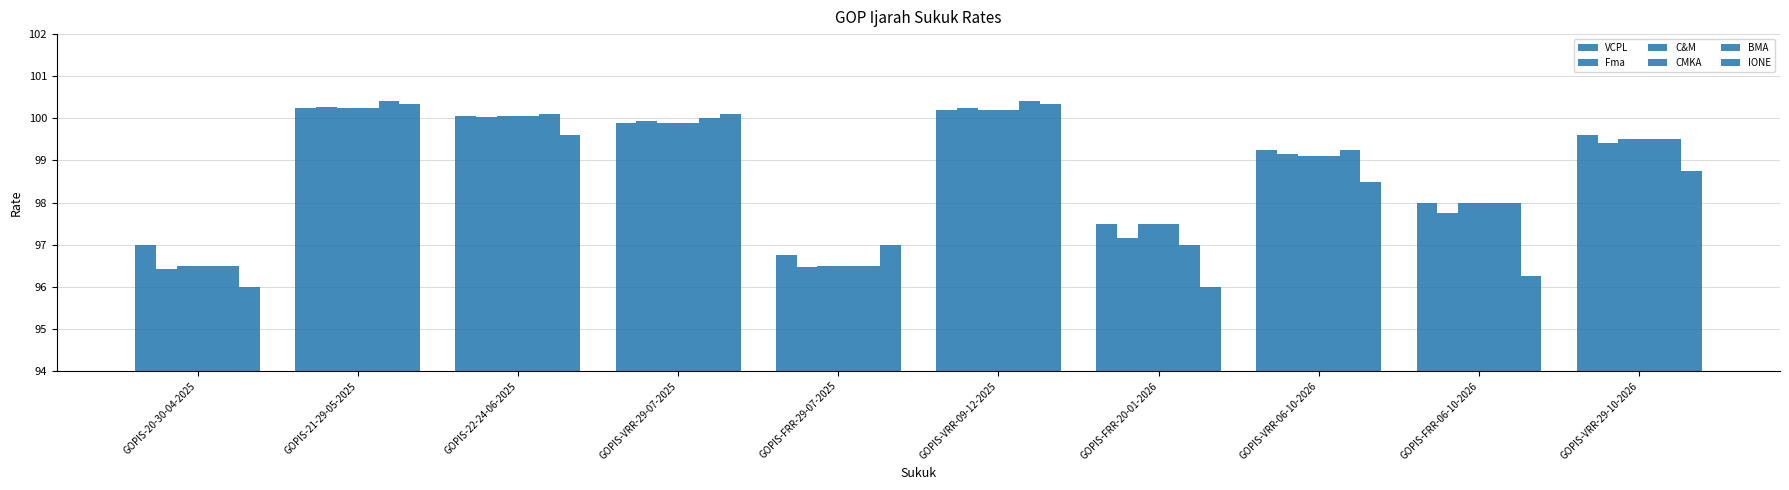

The CMKA series shows 98.0 at GOPIS-FRR-06-10-2026. True or false?

True